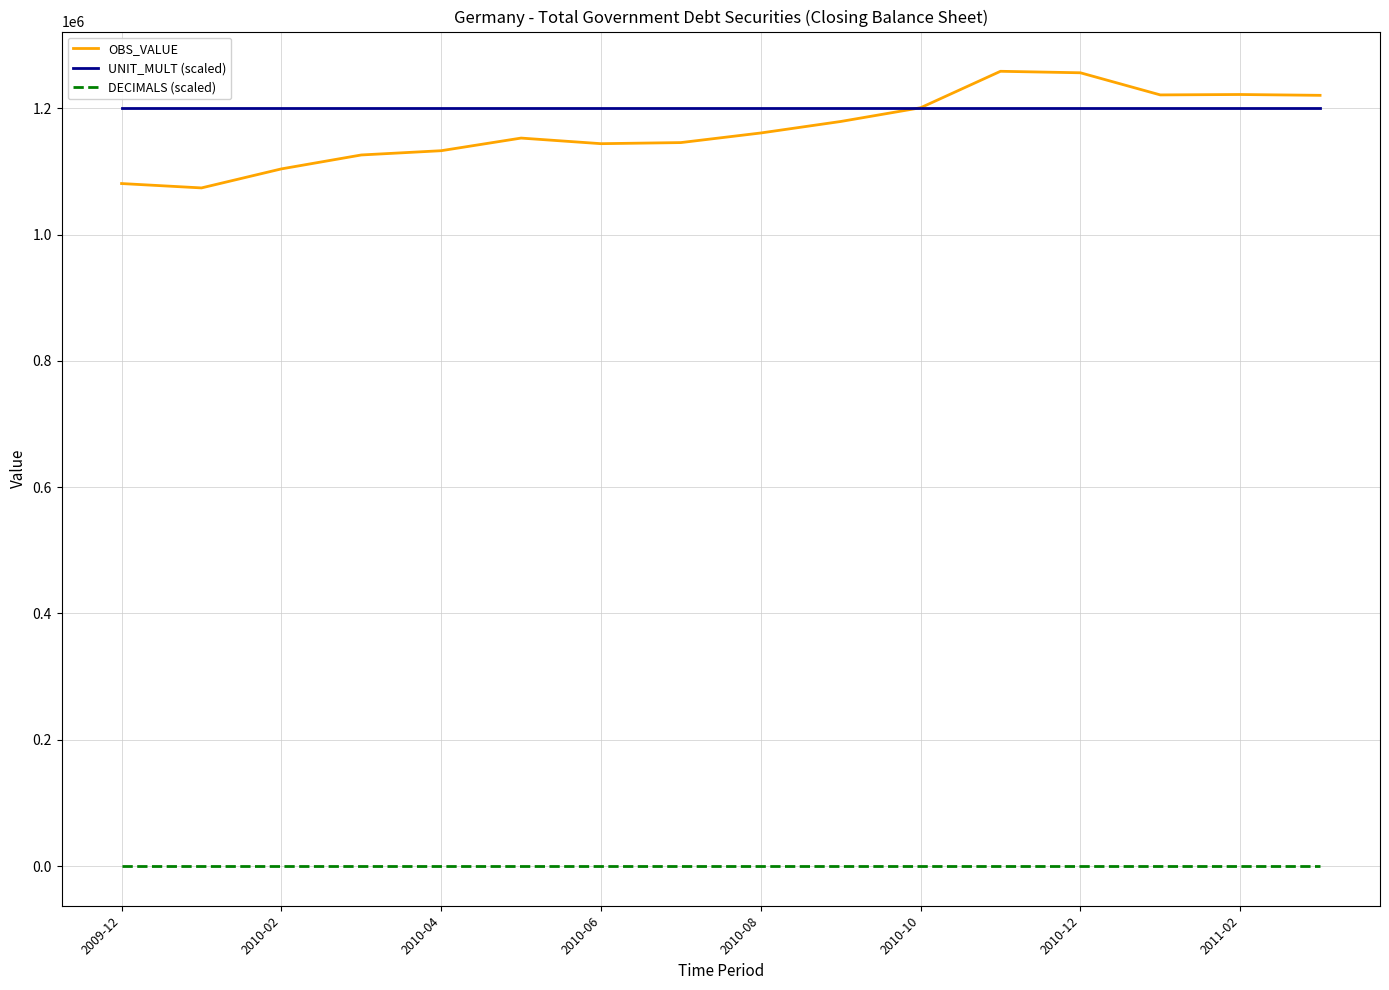

True or false: UNIT_MULT (scaled) and DECIMALS (scaled) intersect in this chart.

False